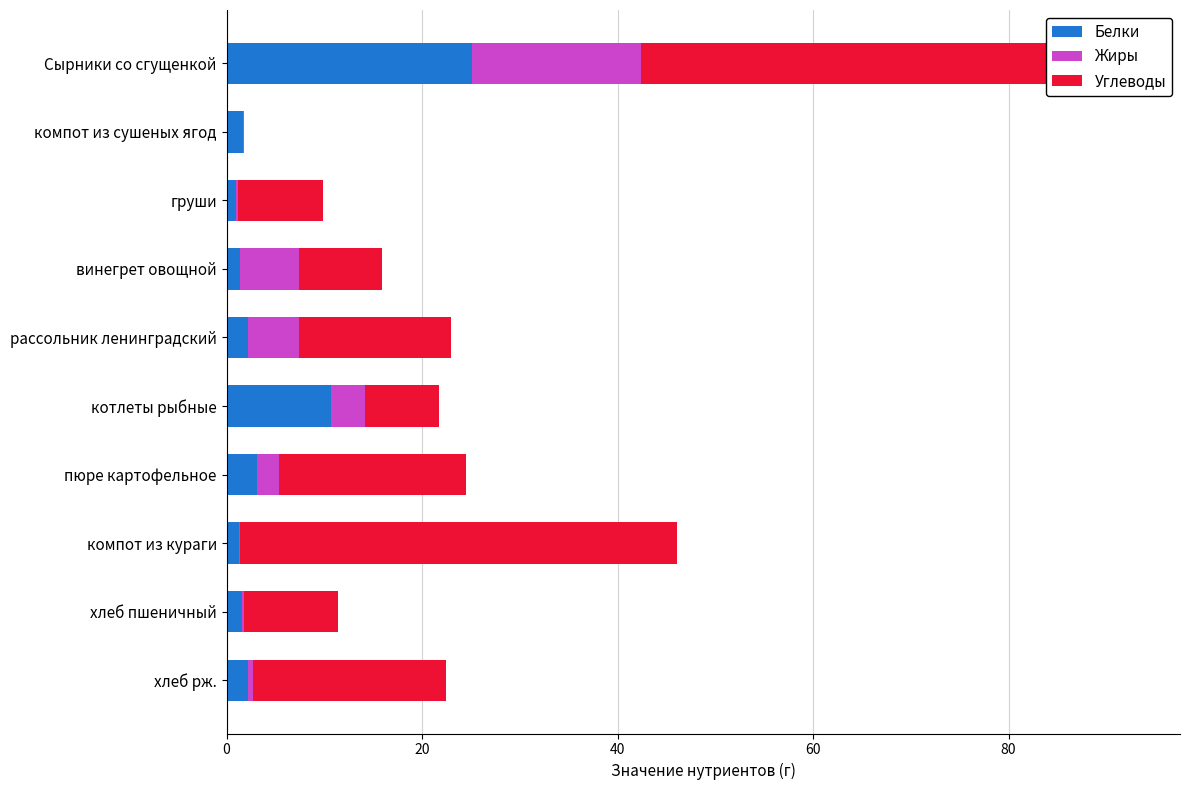

Which series changed the most between груши and хлеб рж.?

Углеводы